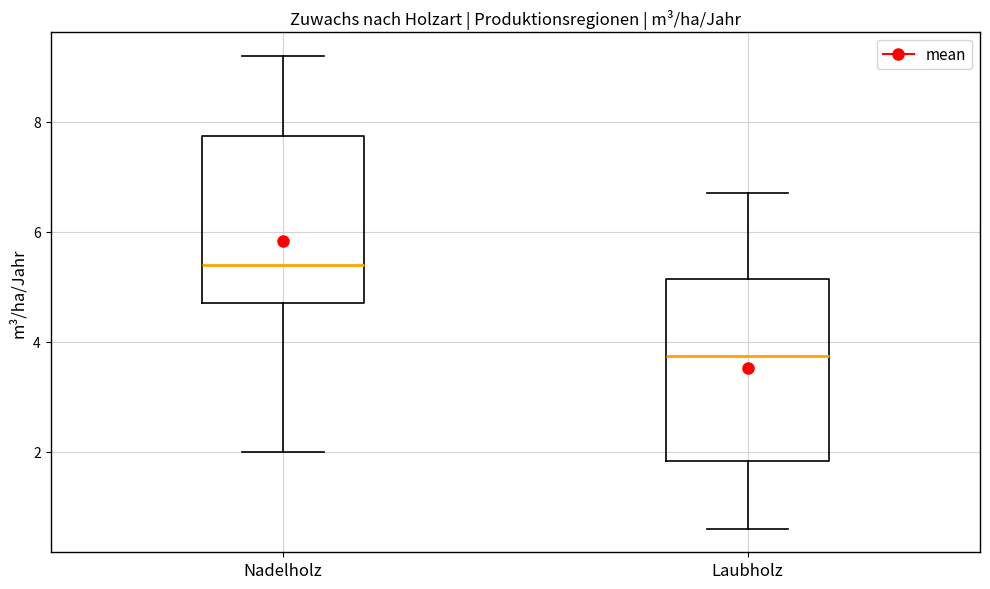

Reading left to right, read every box against the y-axis: the position of its median line, the range the box covers, and the ends of its whiskers. The values are not printed on the chart, so give them approximately, as read against the axis.

Nadelholz: median 5.4, box 4.8 to 7.8, whiskers 2.0 to 9.2
Laubholz: median 3.8, box 1.8 to 5.2, whiskers 0.6 to 6.8